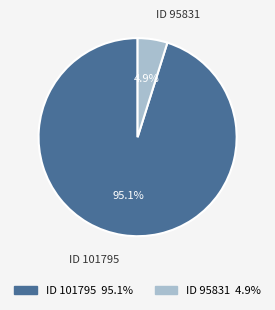

Is there any slice that represents more than half of the pie?

Yes